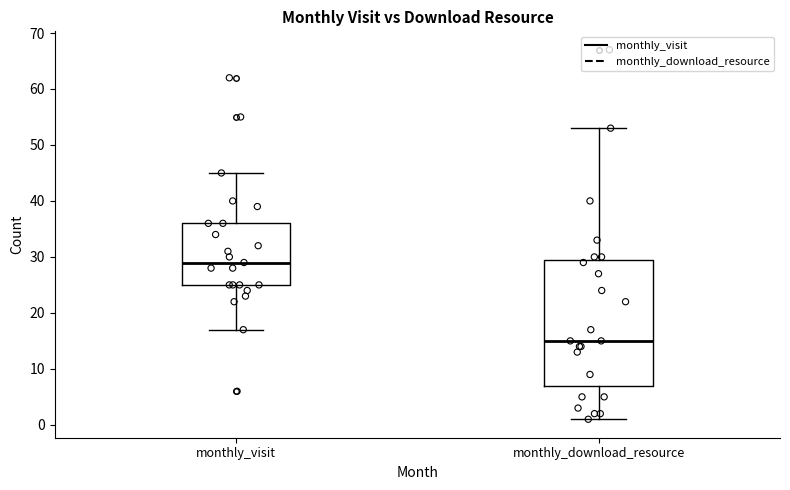

Which box has the lowest median line?

monthly_download_resource